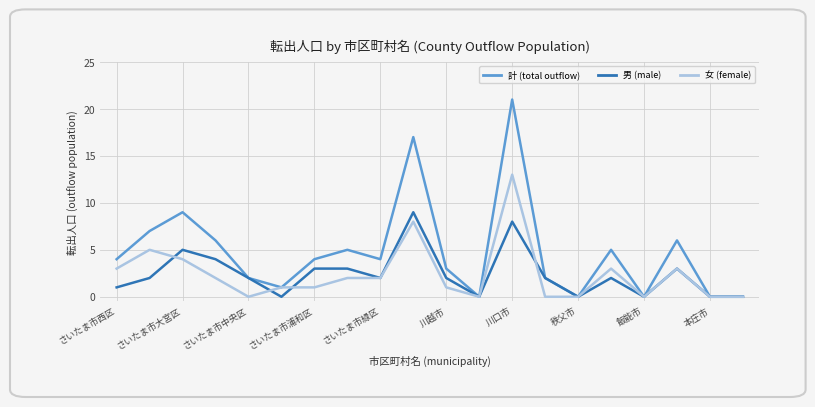

Which series has the widest spread of values?

計 (total outflow)